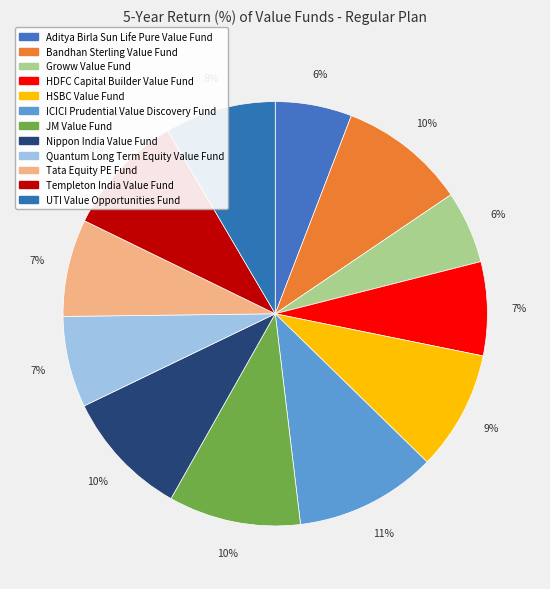

The Bandhan Sterling Value Fund slice represents 1% of the pie. True or false?

False